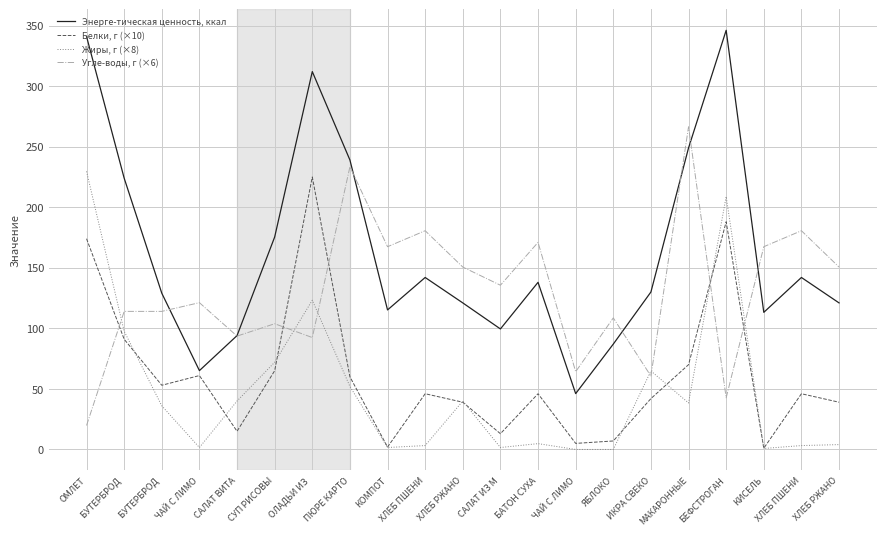

The value of Жиры, г (×8) at КОМПОТ is 0.4. True or false?

False